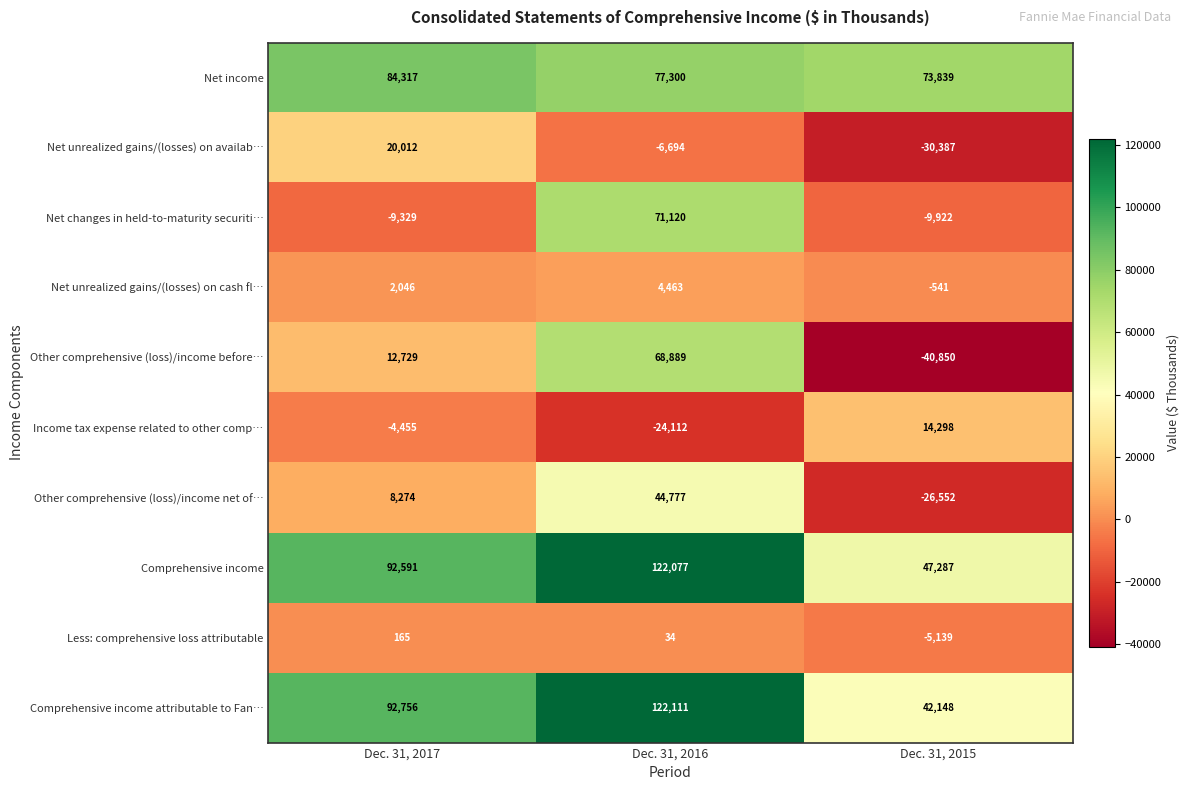

Rank the series at Dec. 31, 2015 from lowest to highest value.

Other comprehensive (loss)/income before…, Net unrealized gains/(losses) on availab…, Other comprehensive (loss)/income net of…, Net changes in held-to-maturity securiti…, Less: comprehensive loss attributable, Net unrealized gains/(losses) on cash fl…, Income tax expense related to other comp…, Comprehensive income attributable to Fan…, Comprehensive income, Net income